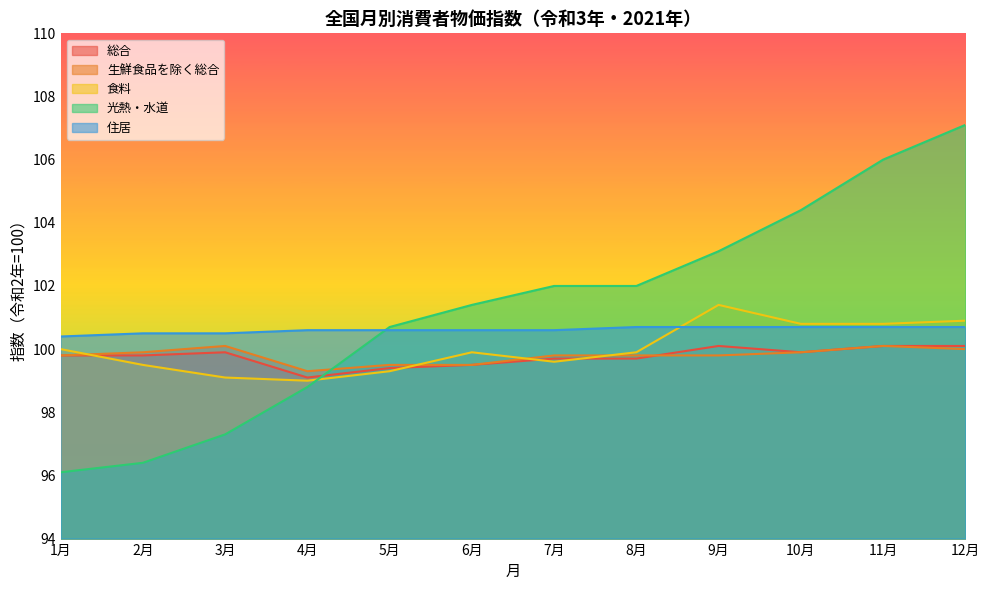

What position from the left is 9月?

9